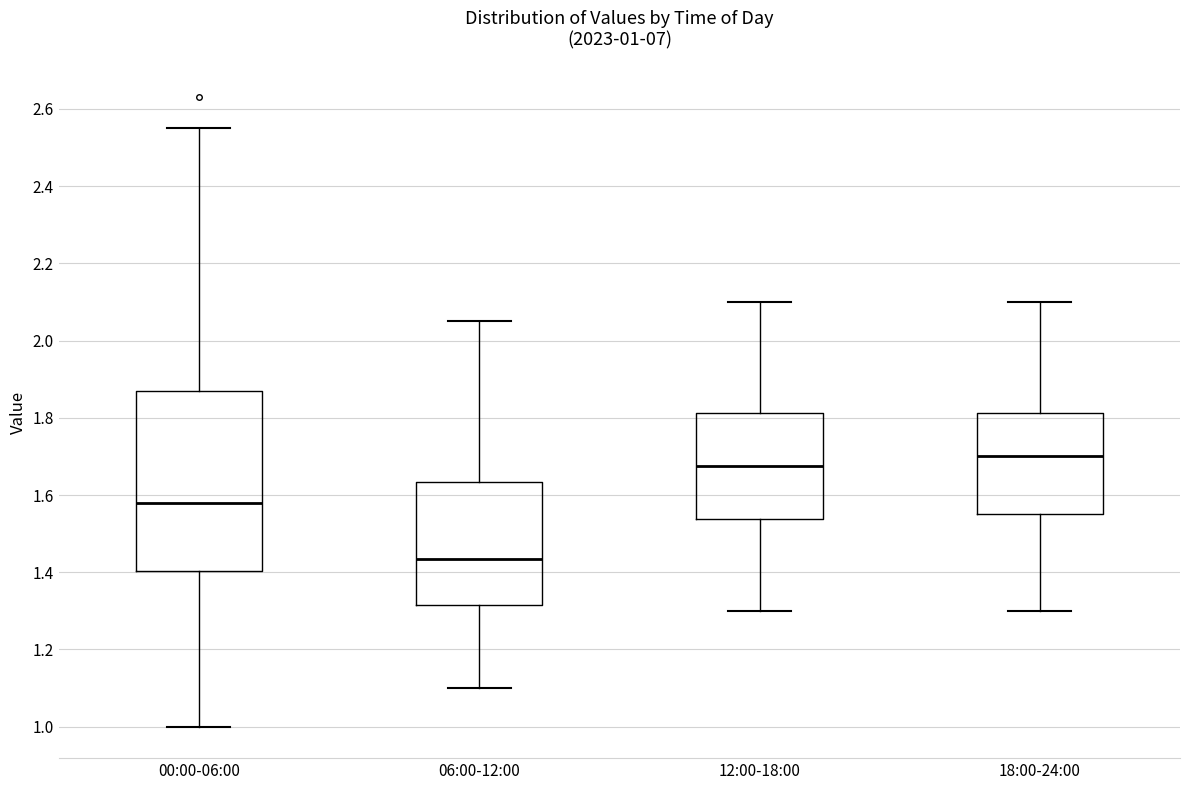

Which box has the lowest median line?

06:00-12:00